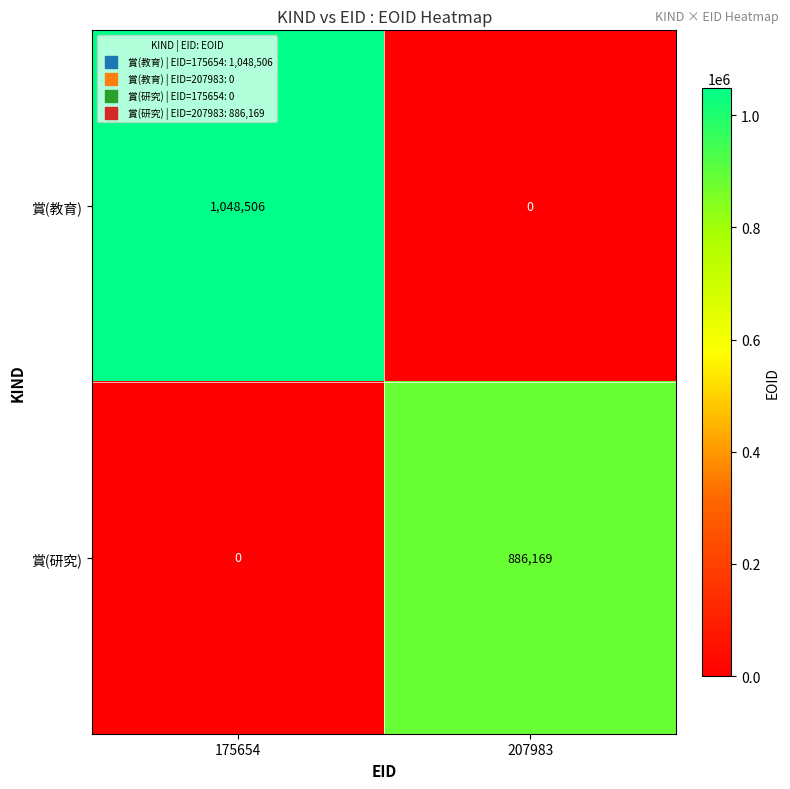

Which label corresponds to the largest value in the chart?

175654